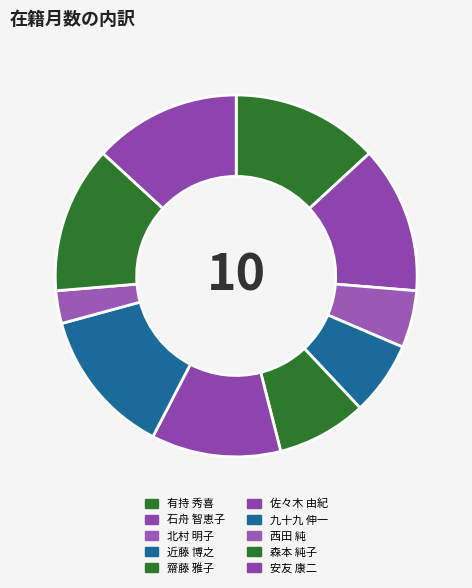

To the nearest percent, what portion does 北村 明子 represent?

5%